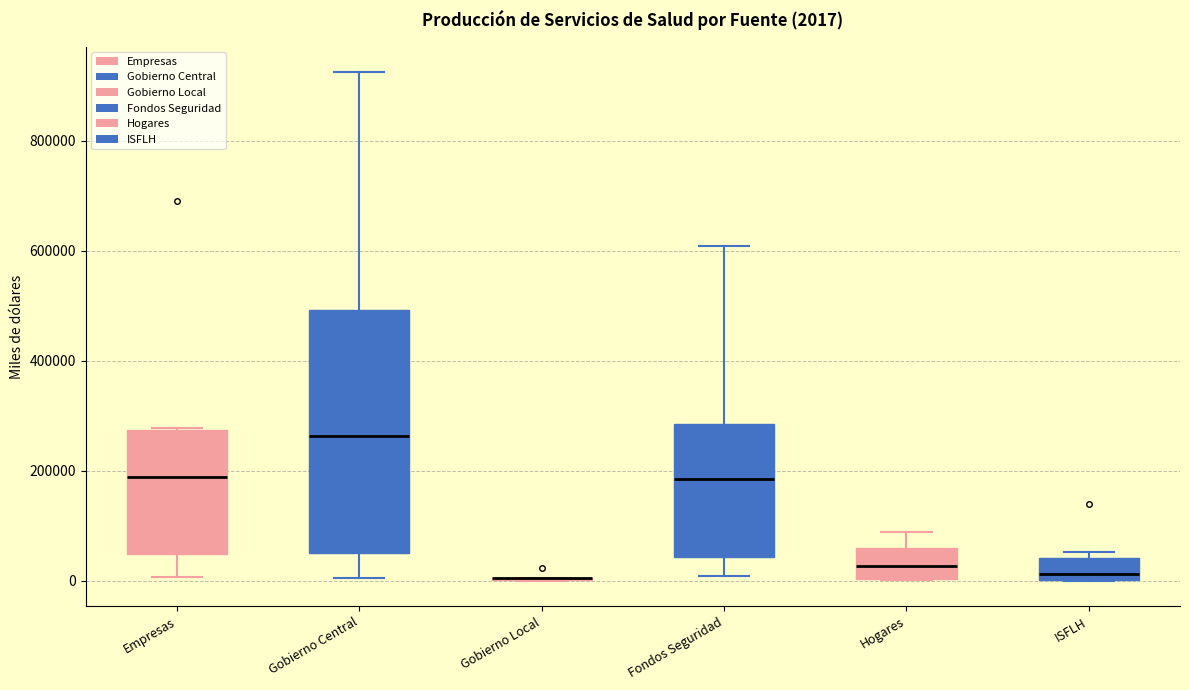

Which box is the tallest, from its lower edge to its upper edge?

Gobierno Central